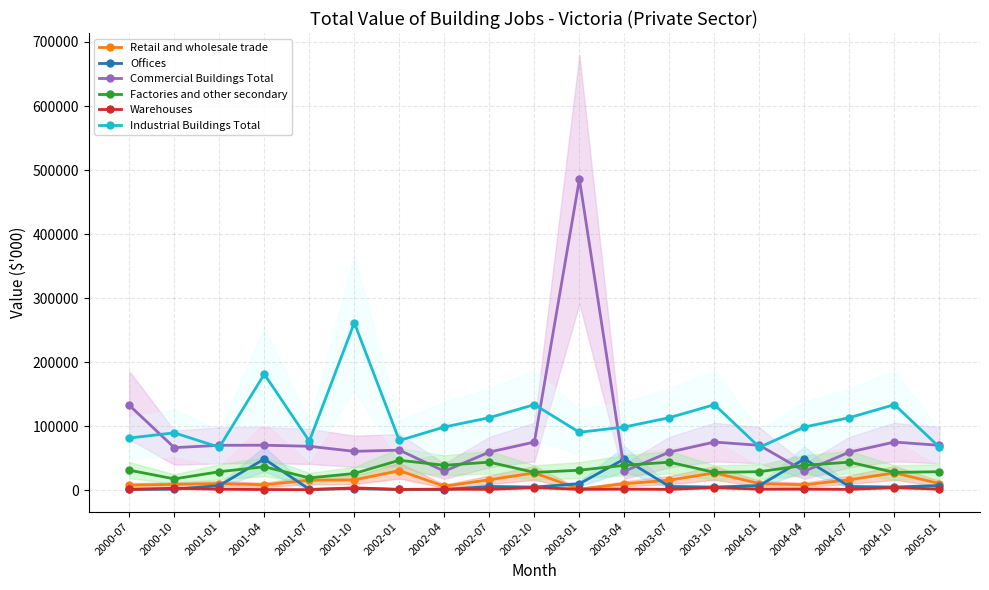

Rank the categories by Offices value from highest to lowest.

2001-04, 2003-04, 2004-04, 2003-01, 2001-01, 2004-01, 2005-01, 2002-07, 2003-07, 2004-07, 2002-10, 2003-10, 2004-10, 2001-10, 2000-10, 2000-07, 2001-07, 2002-01, 2002-04